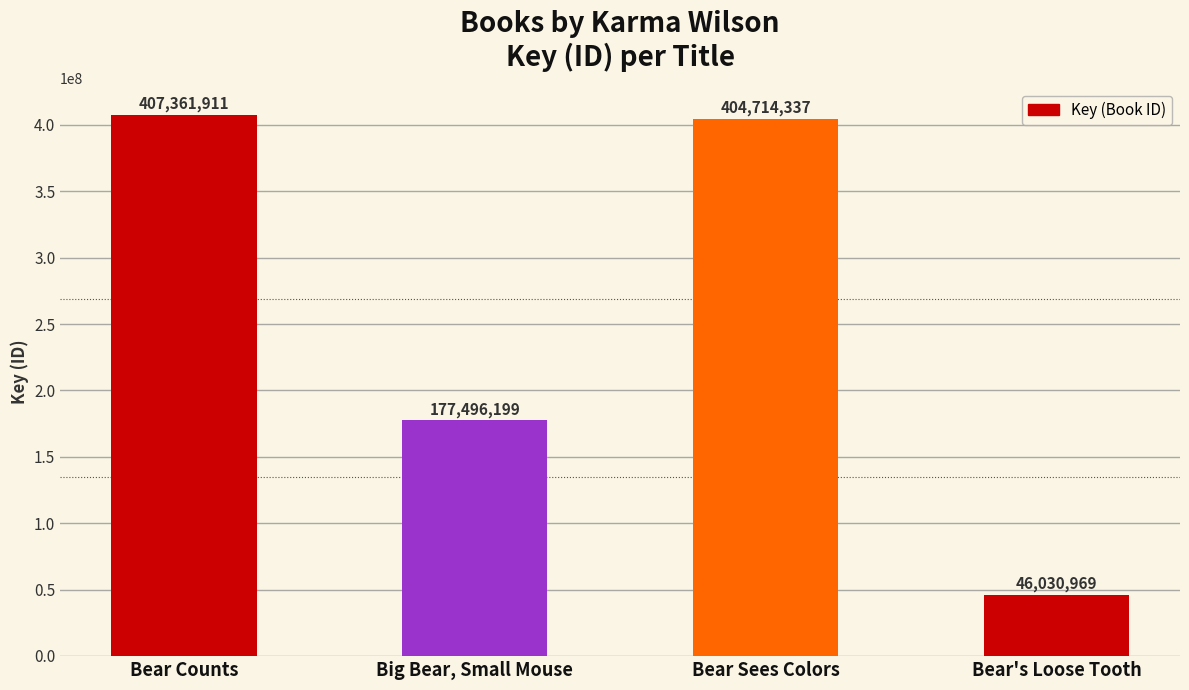

Which label corresponds to the smallest value in the chart?

Bear's Loose Tooth